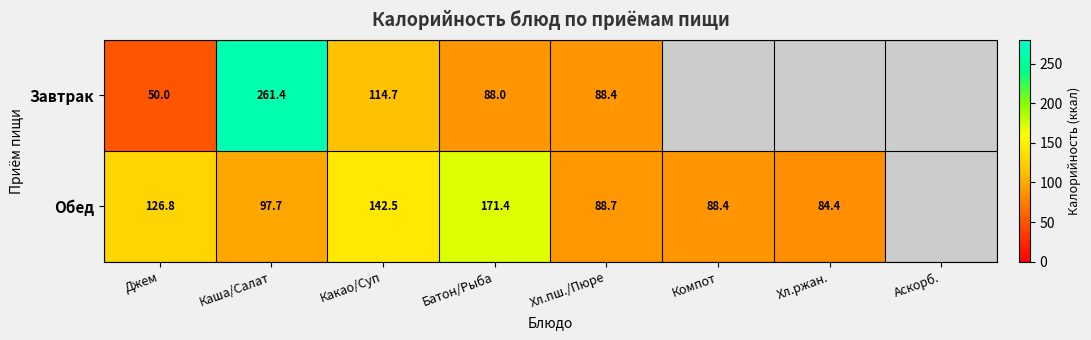

Is the value of Завтрак at Джем greater than the value of Обед at Каша/Салат?

No